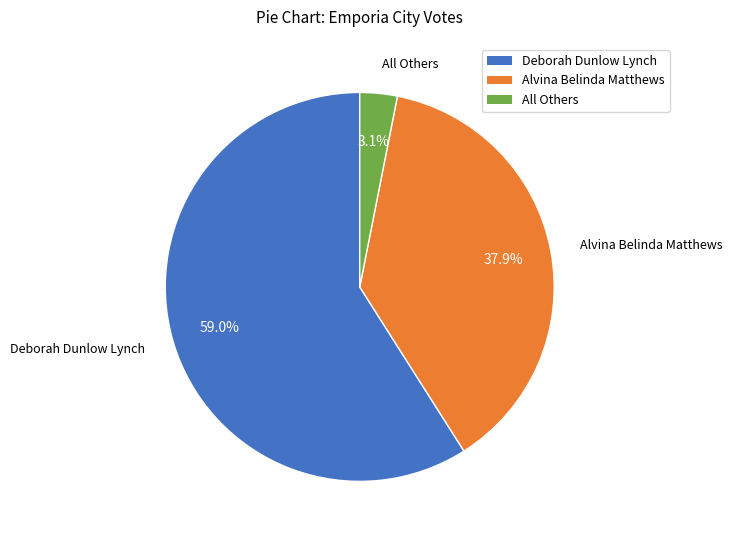

To the nearest percent, what is the difference between the largest and smallest slice percentages?

56%